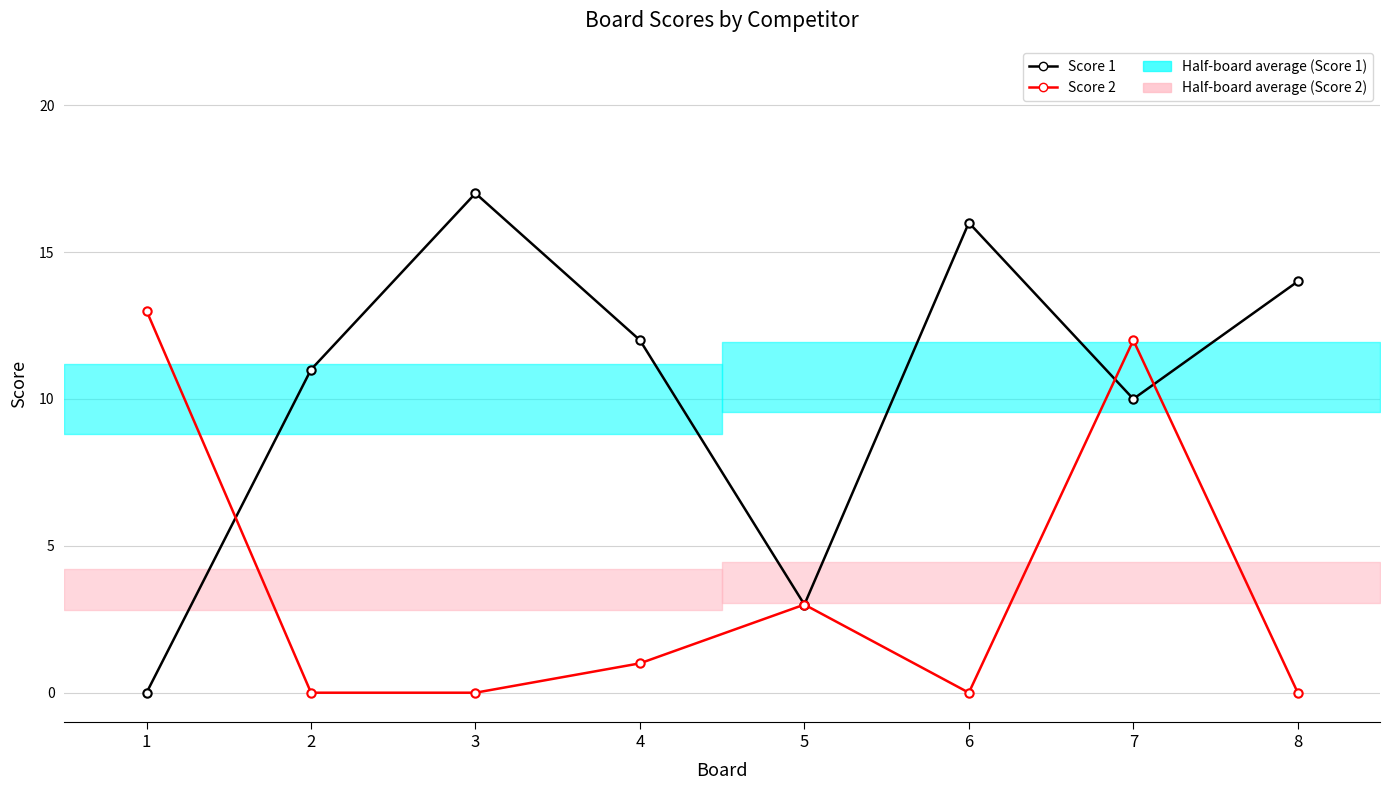

True or false: Score 1 has a value of 11 at 2.

True